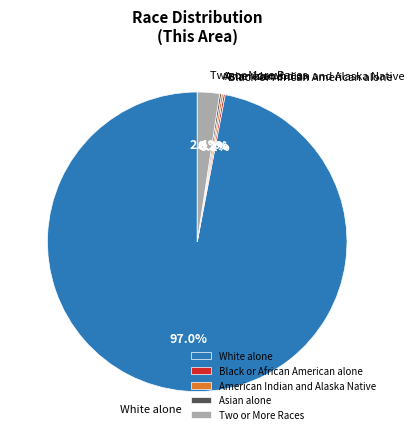

What percentage is the White alone slice, to the nearest percent?

97%